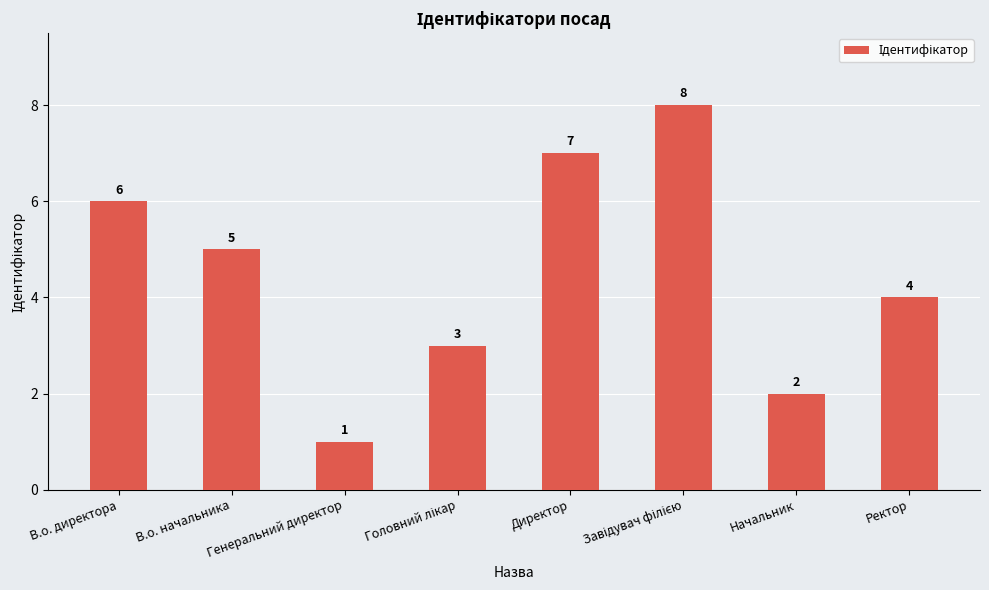

What is the value of the 6th bar from the left?

8